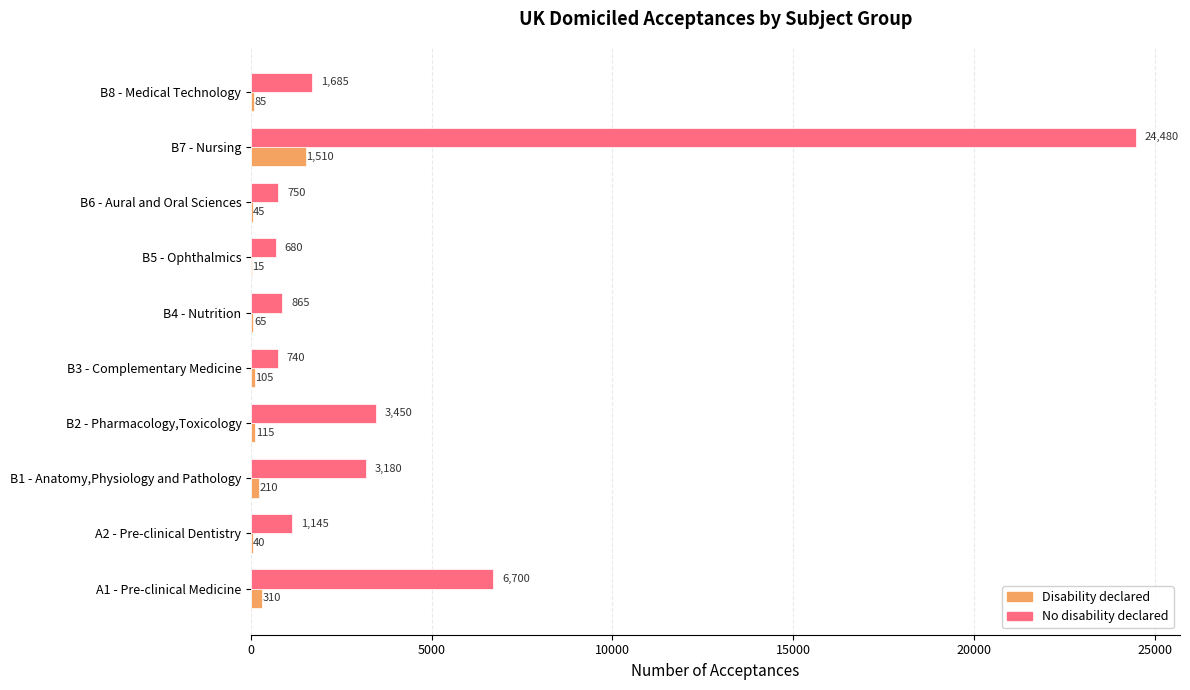

What is the greatest value displayed?

24480